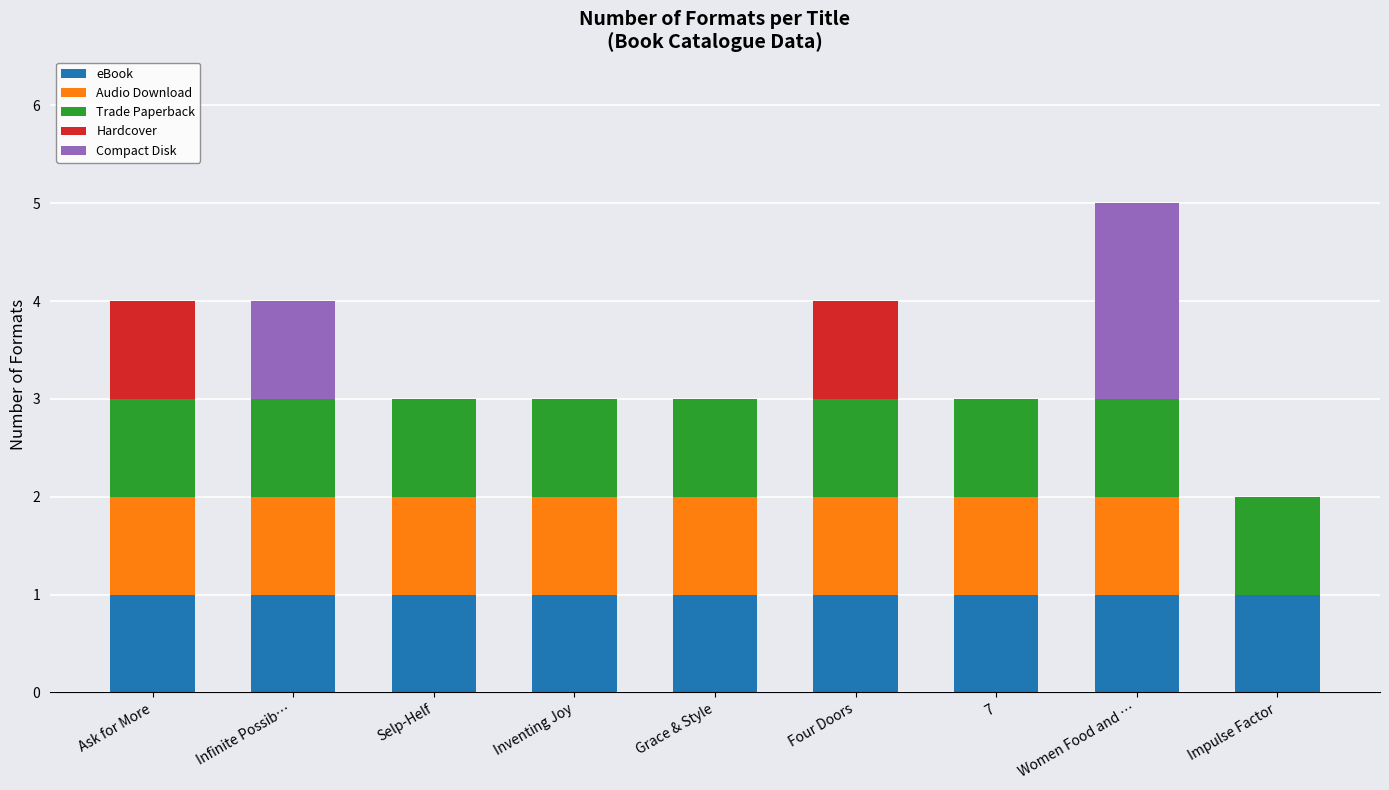

The eBook series shows 2 at Women Food and …. True or false?

False